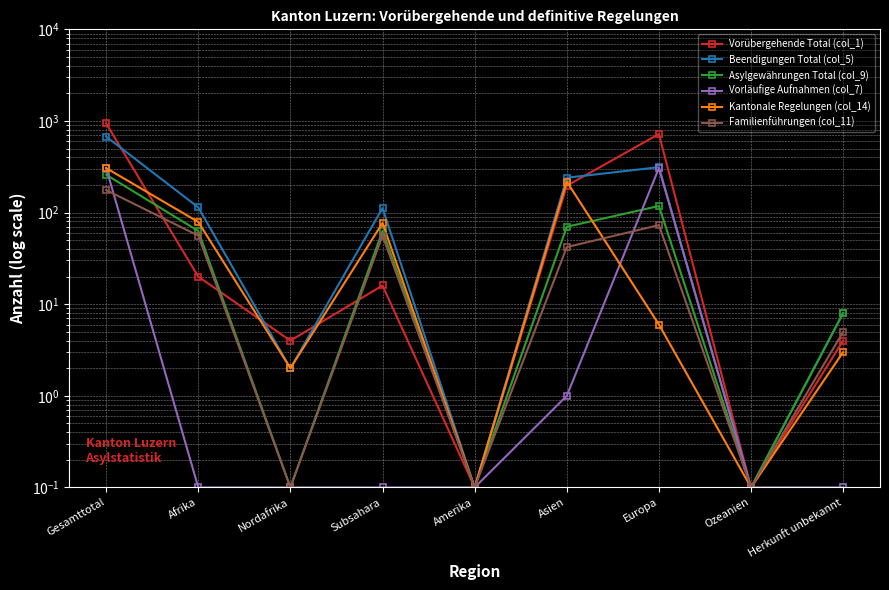

True or false: Vorübergehende Total (col_1) has a value of 0.1 at Amerika.

True